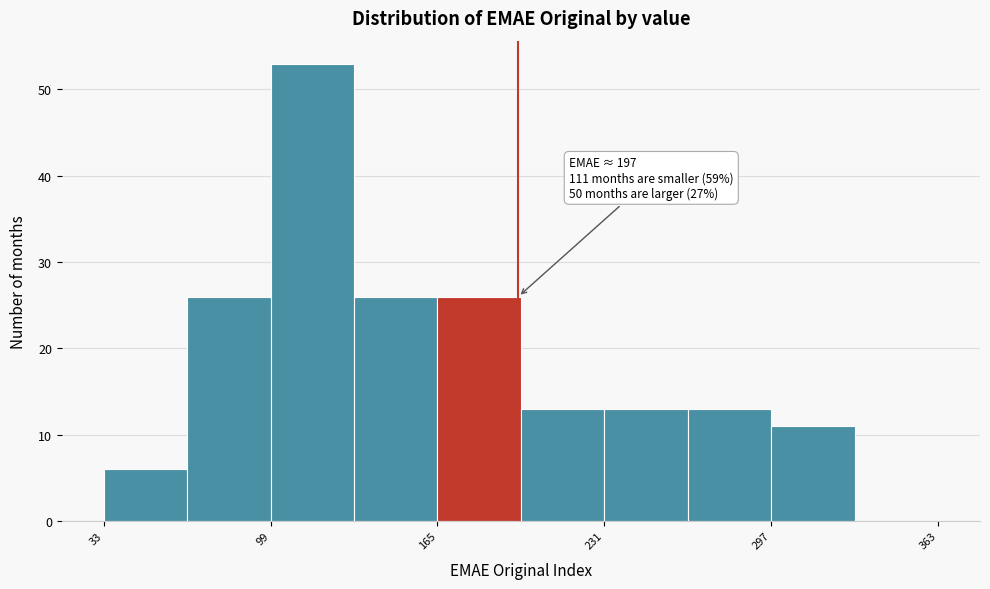

Read against the x-axis, roughly where is the centre of the tallest bar?

120